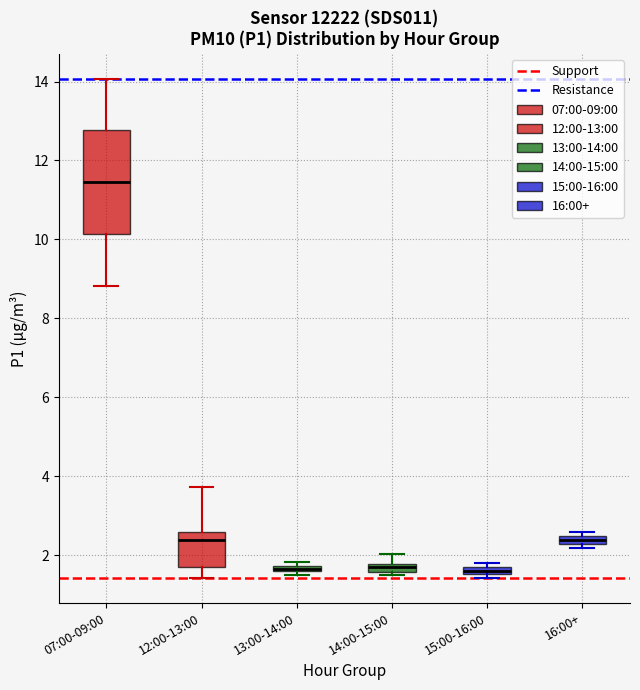

Comparing the boxes themselves (not the whiskers), which one is the tallest?

07:00-09:00